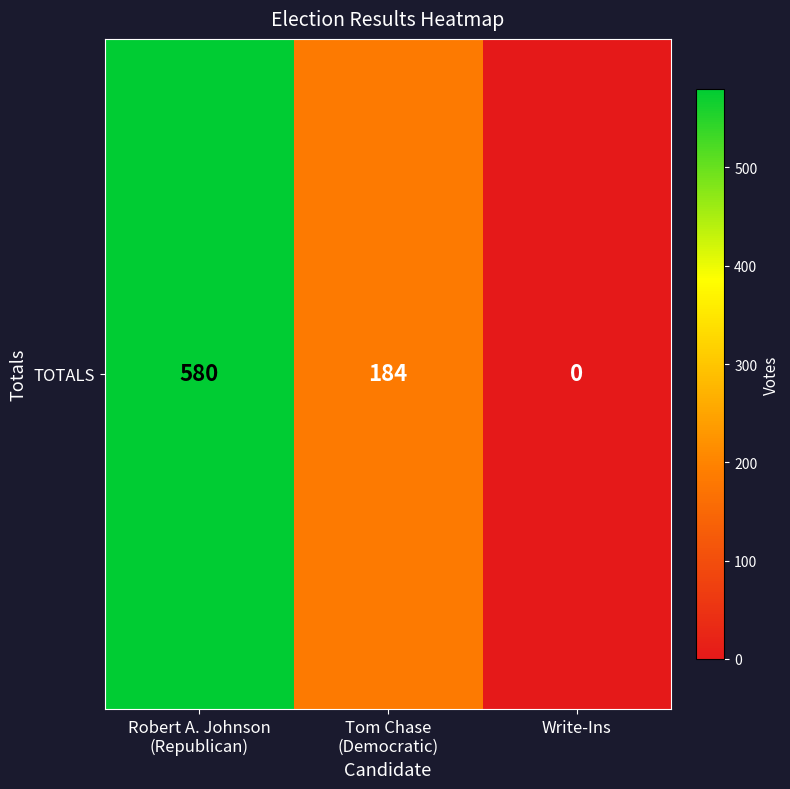

List the labels in order of value, largest first.

Robert A. Johnson
(Republican), Tom Chase
(Democratic), Write-Ins